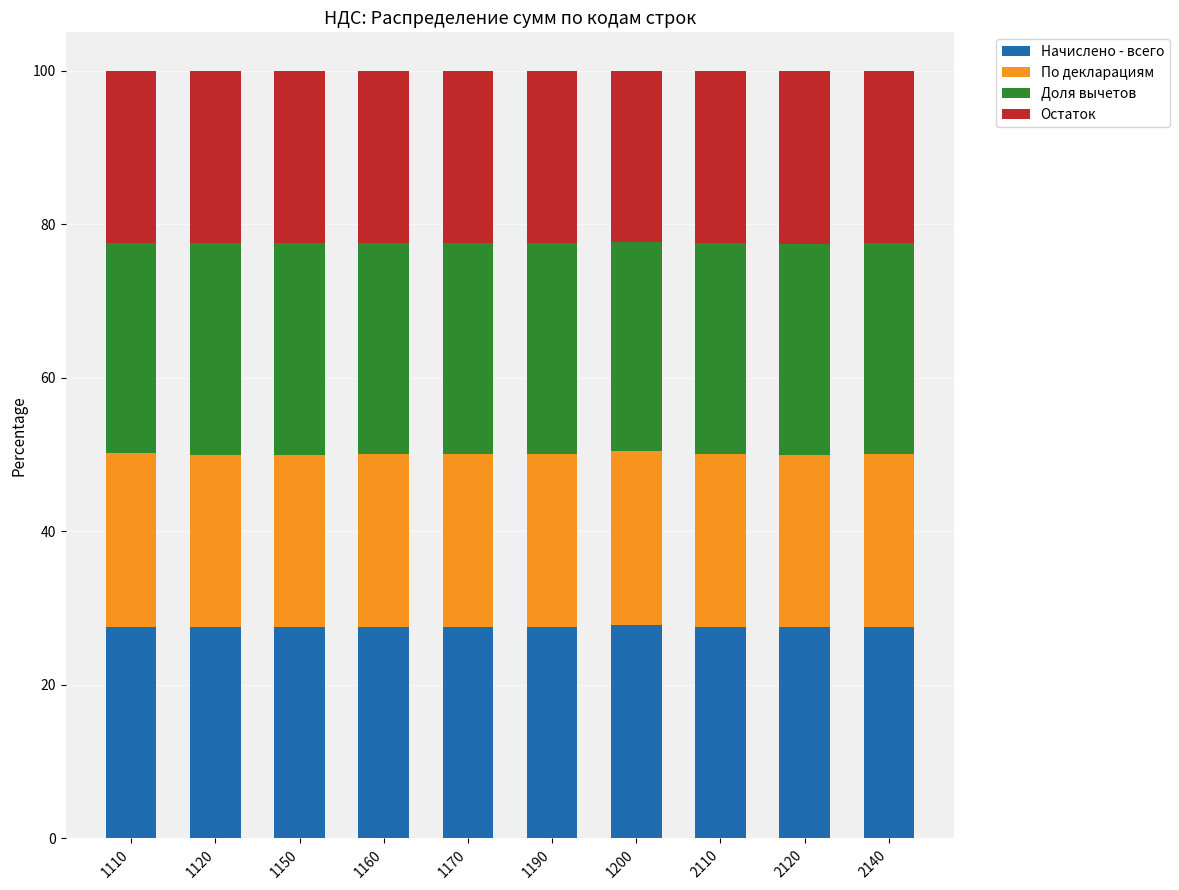

What is the lowest value of the Начислено - всего series?

27.5